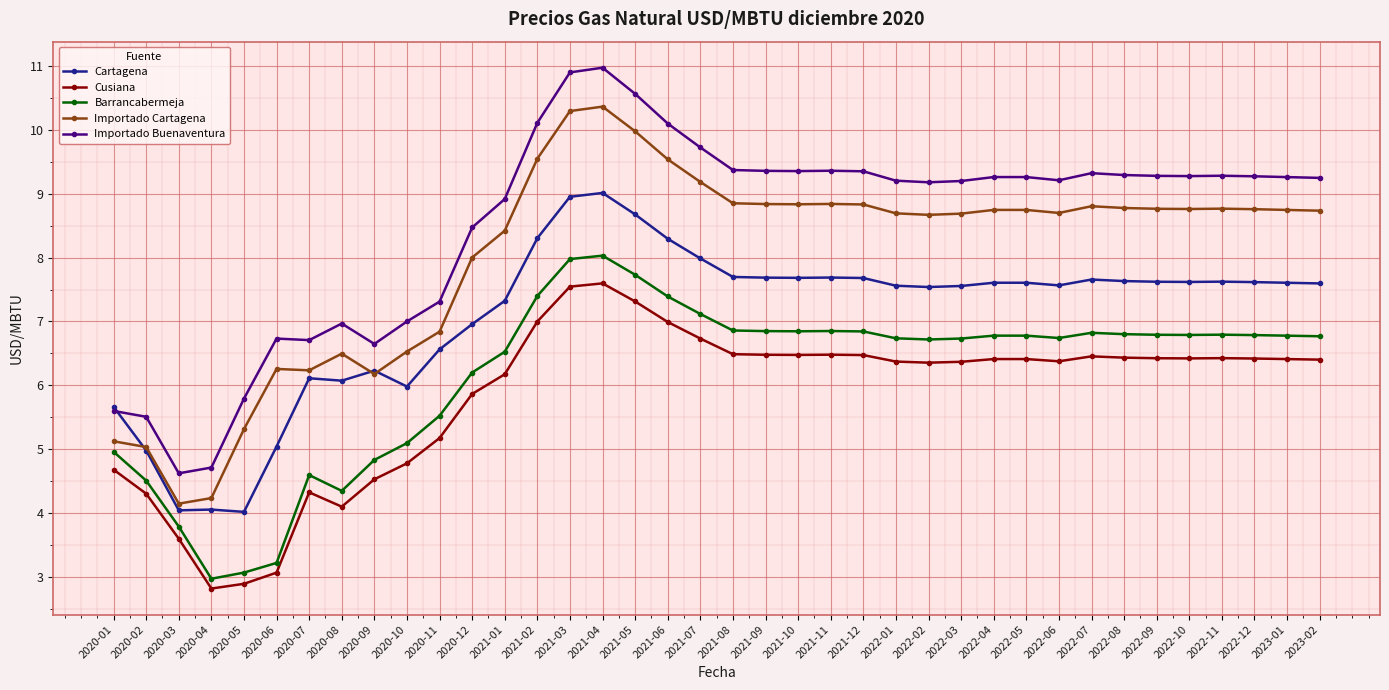

In Barrancabermeja, how many points are higher than both neighbors (excluding endpoints)?

6